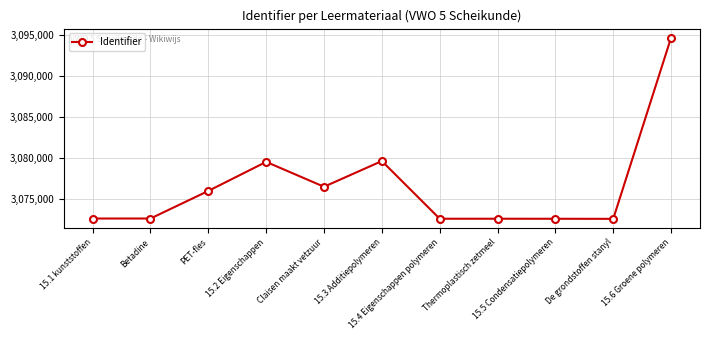

What is the difference between the values at 15.1 kunststoffen and Claisen maakt vetzuur?

3892